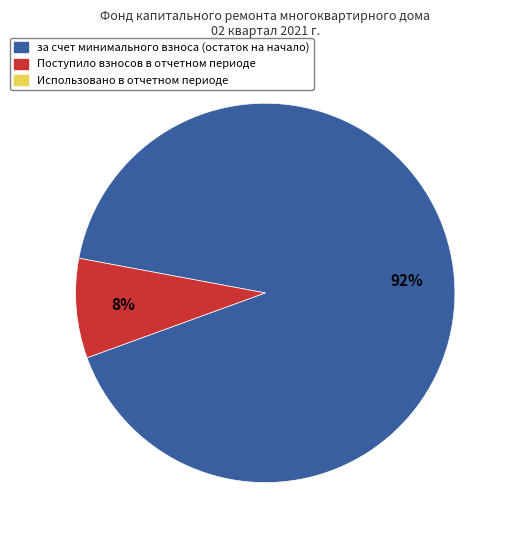

Is there a majority slice in this chart?

Yes